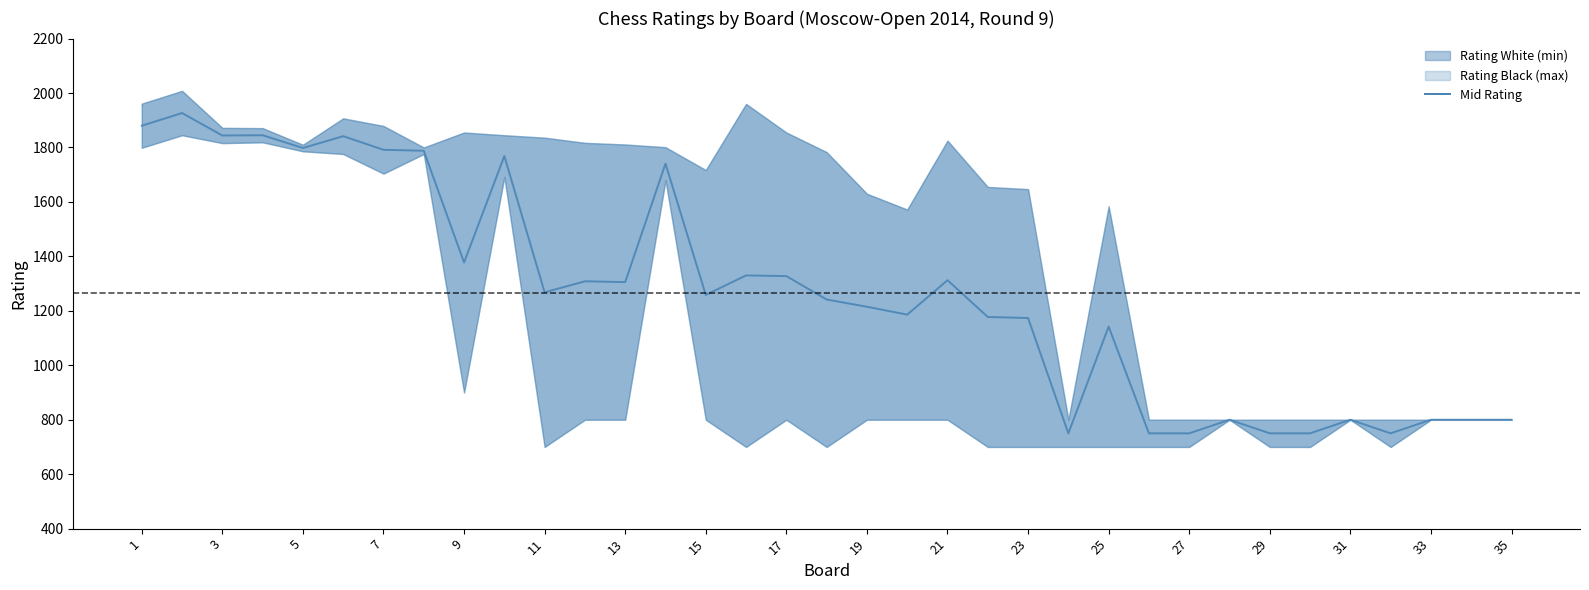

Does the chart display data point markers on the line(s)?

No